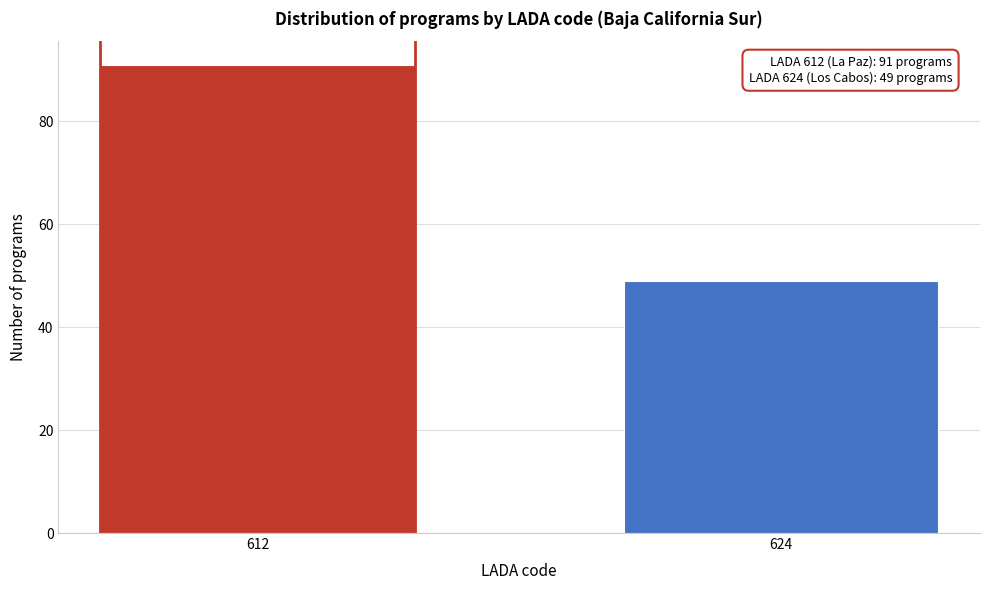

Reading left to right, extract all data points from this chart.

91	49